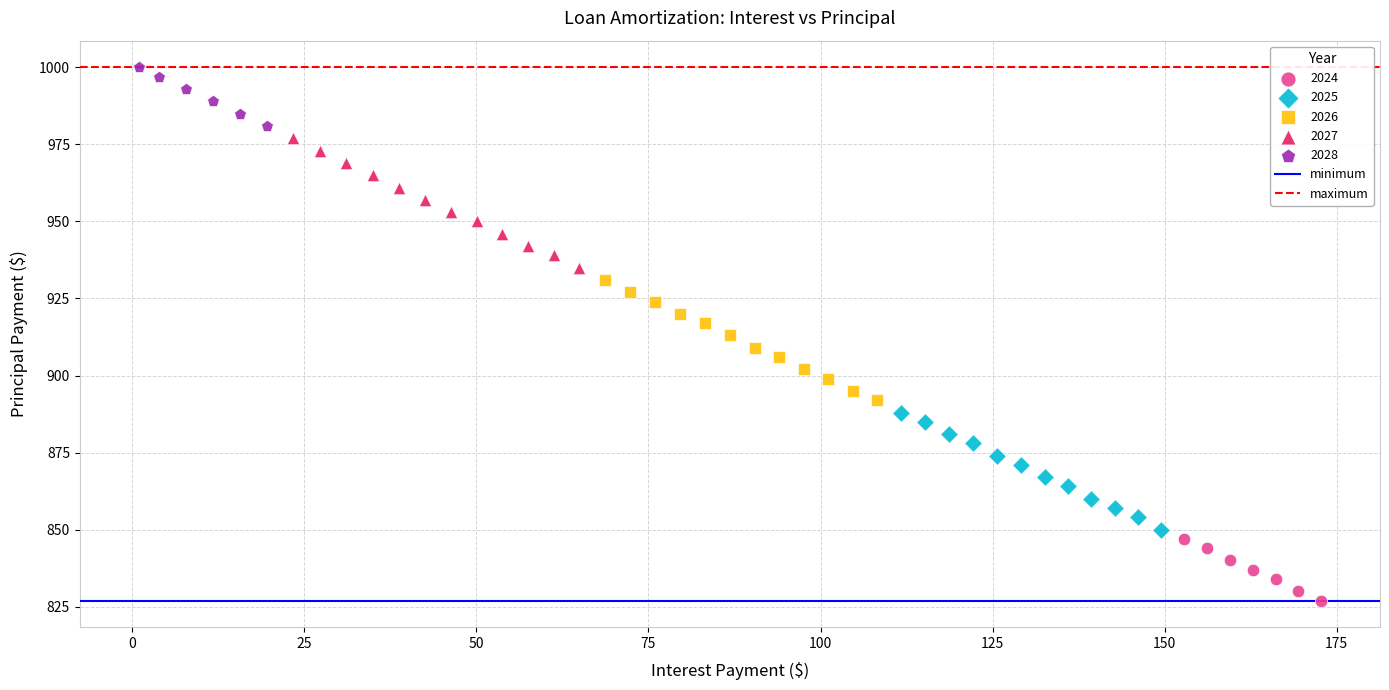

Which series reaches the maximum Y coordinate?

2028